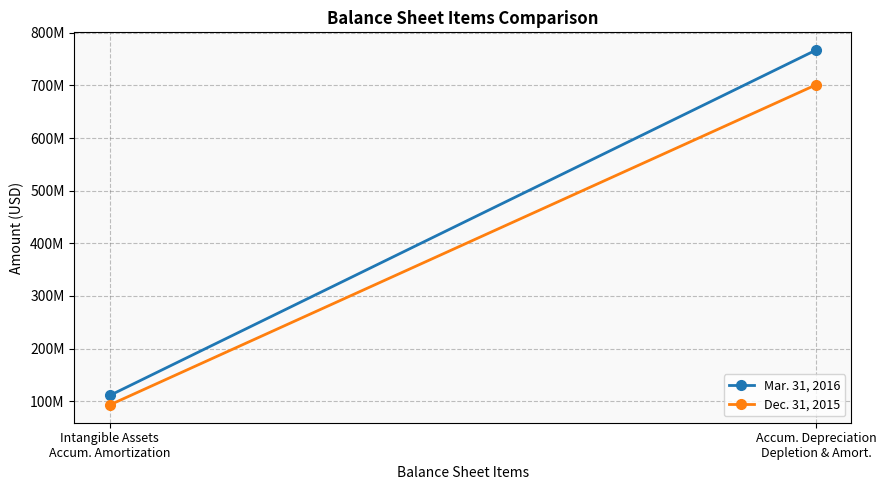

What is the total value across all series at Intangible Assets
Accum. Amortization?

204000000